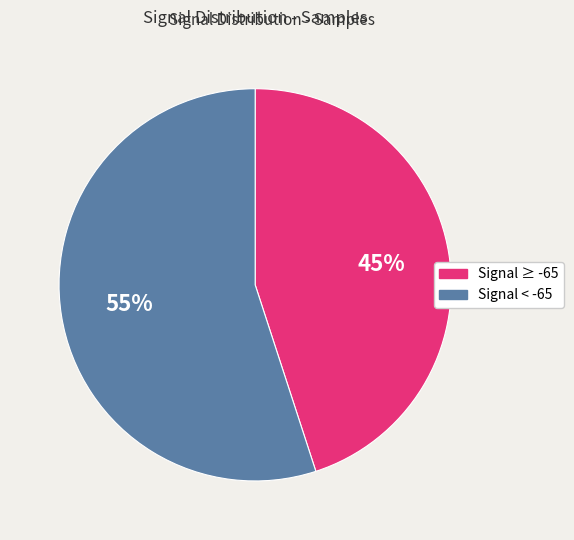

To the nearest percent, what is the average slice percentage?

50%